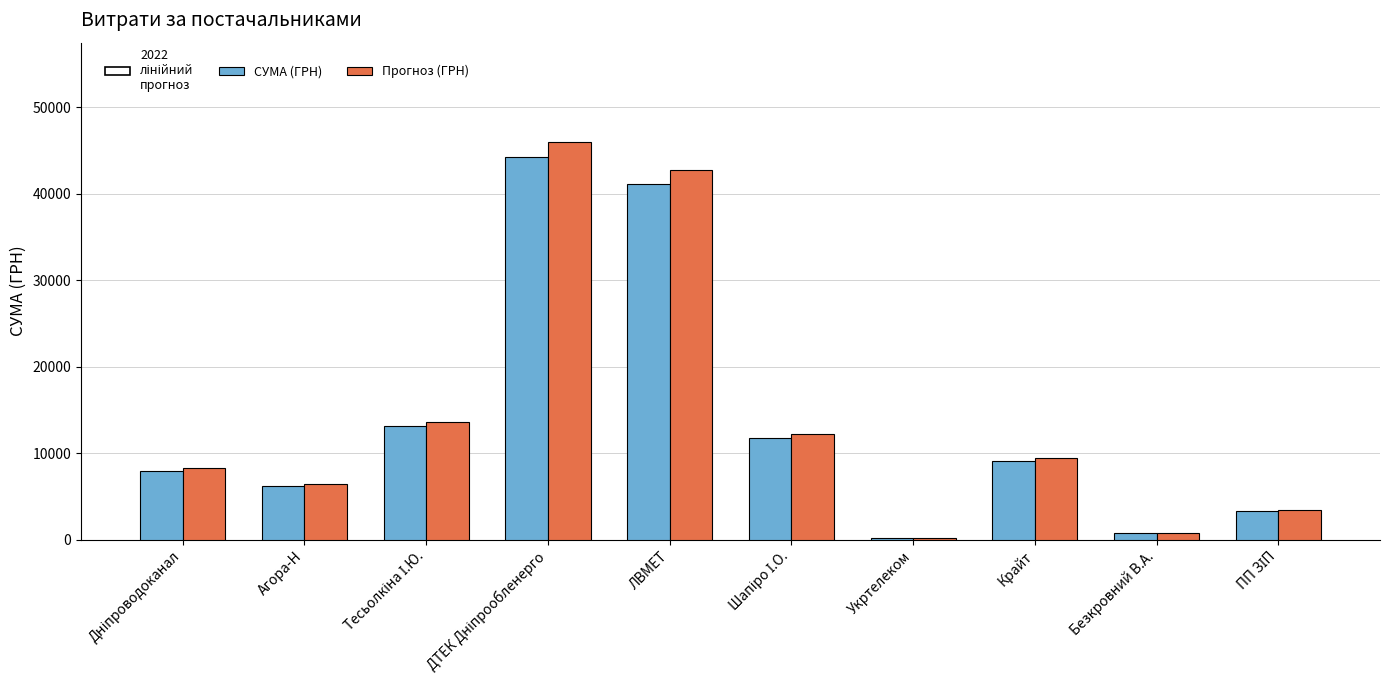

What is the total value across all series at ЛВМЕТ?

83886.8